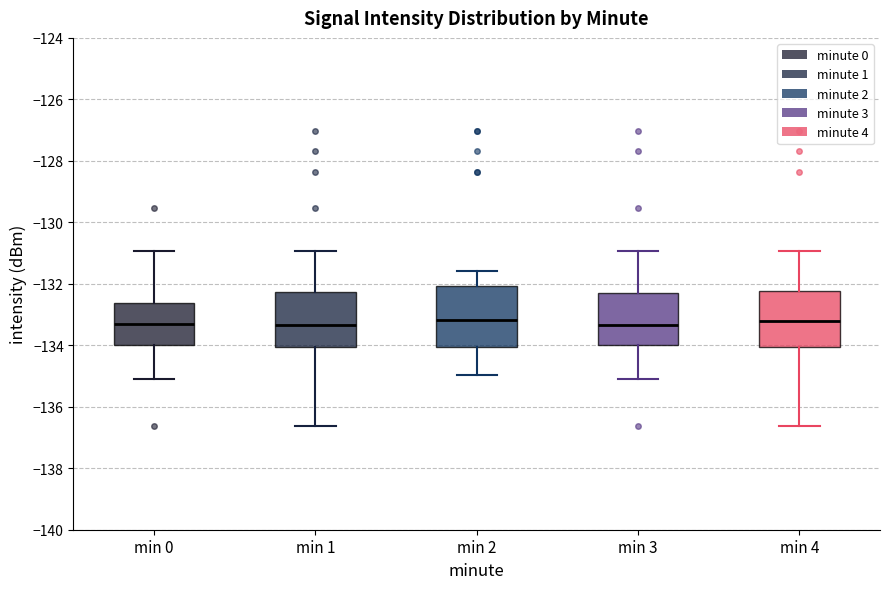

Where is the upper edge of the box for min 4 on the y-axis? The values are not printed on the chart, so give them approximately, as read against the axis.

-132.2